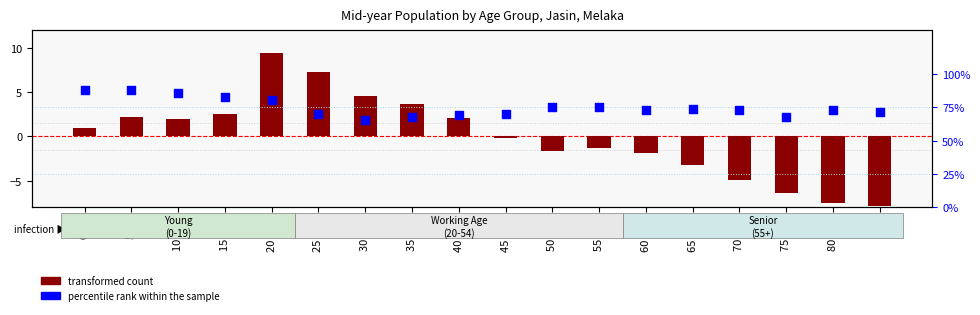

What are all the series names shown in the legend?

transformed count, percentile rank within the sample